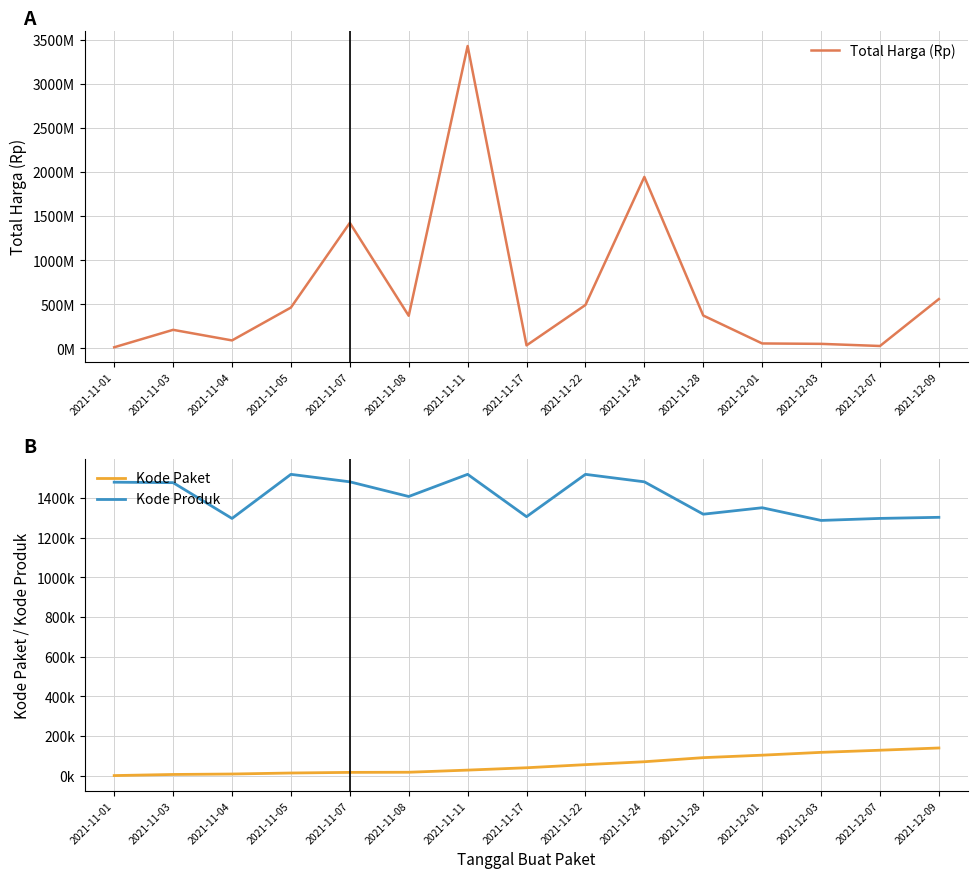

How many lines are shown in the chart?

3